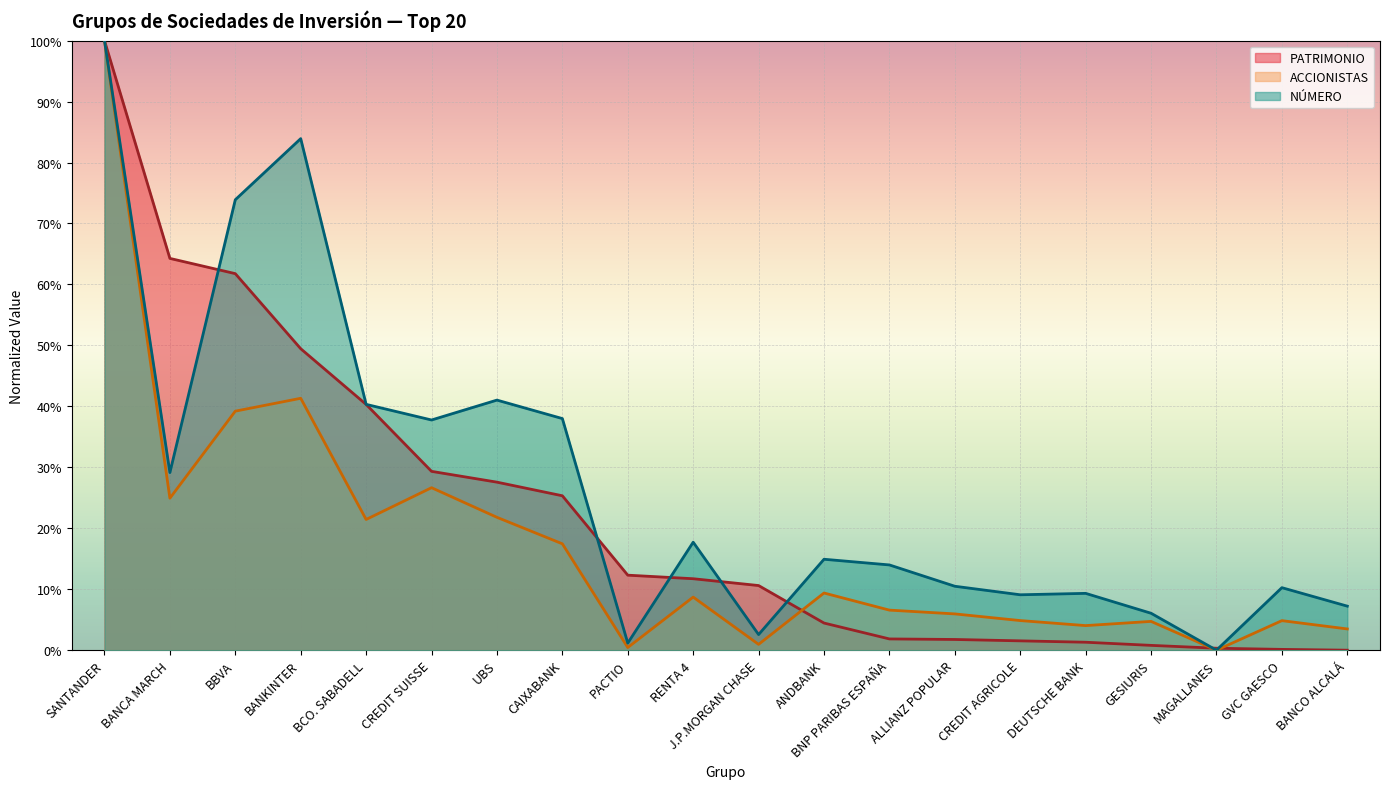

What is the average value of the PATRIMONIO series?

0.2